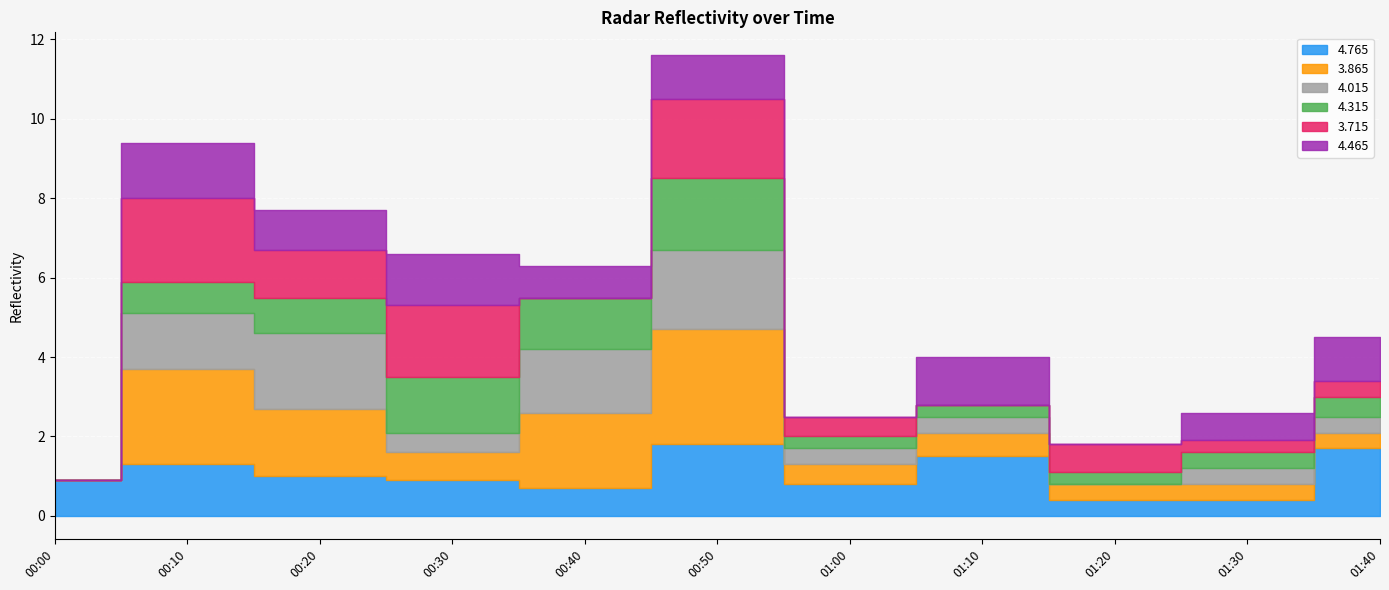

What are all the series names shown in the legend?

4.765, 3.865, 4.015, 4.315, 3.715, 4.465